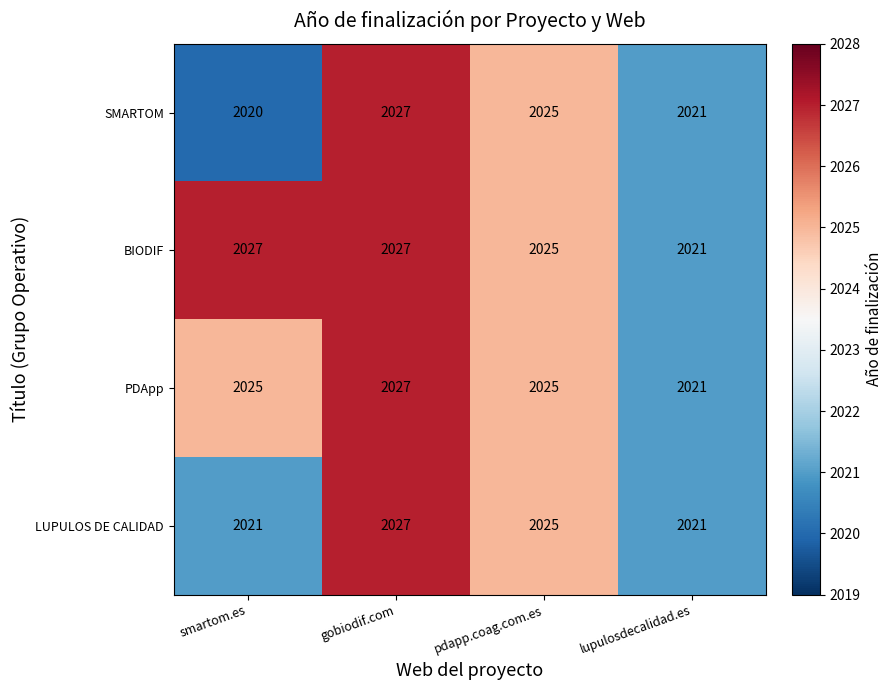

Is it true that SMARTOM equals 751 at lupulosdecalidad.es?

False